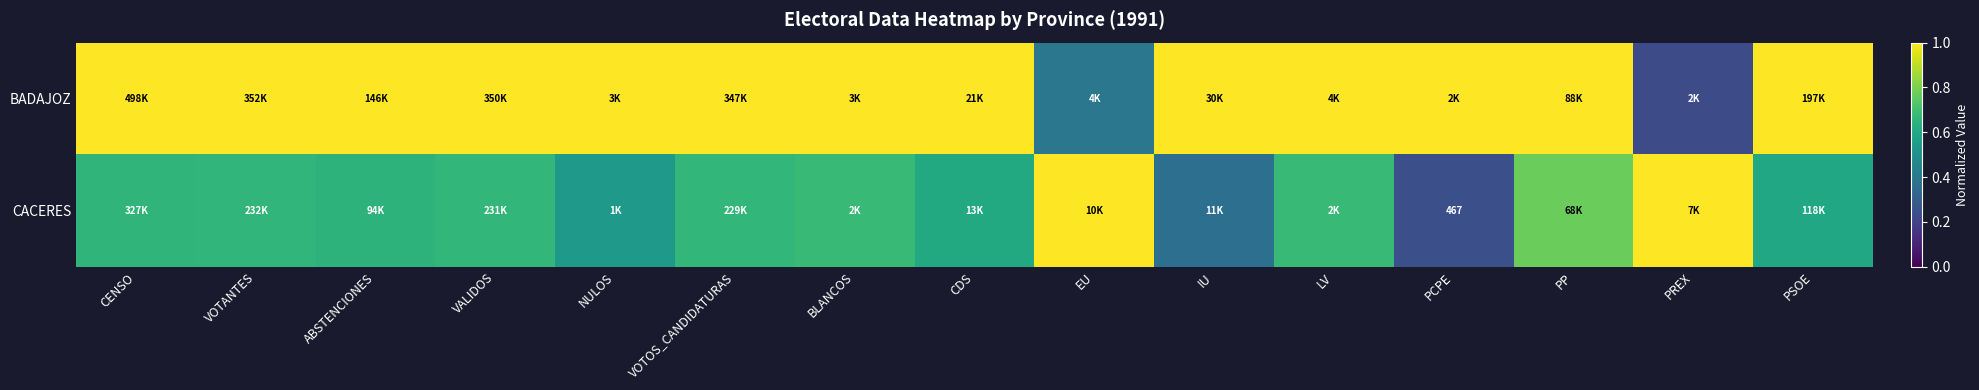

The value of CACERES at CENSO is 0.7. True or false?

True